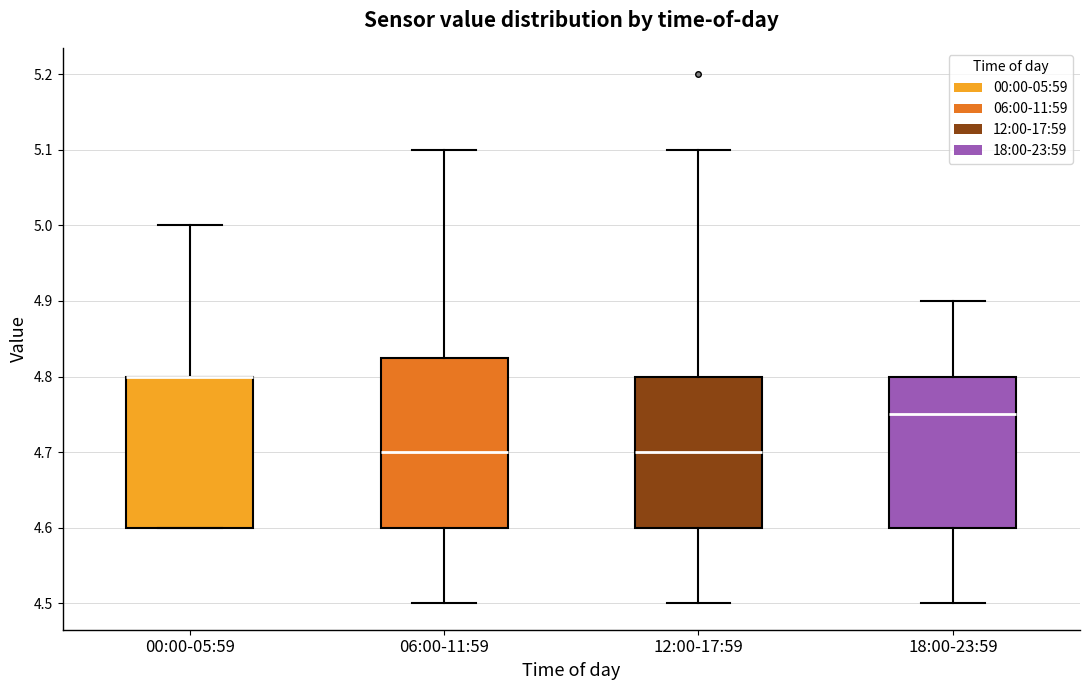

Comparing the boxes themselves (not the whiskers), which one is the tallest?

06:00-11:59